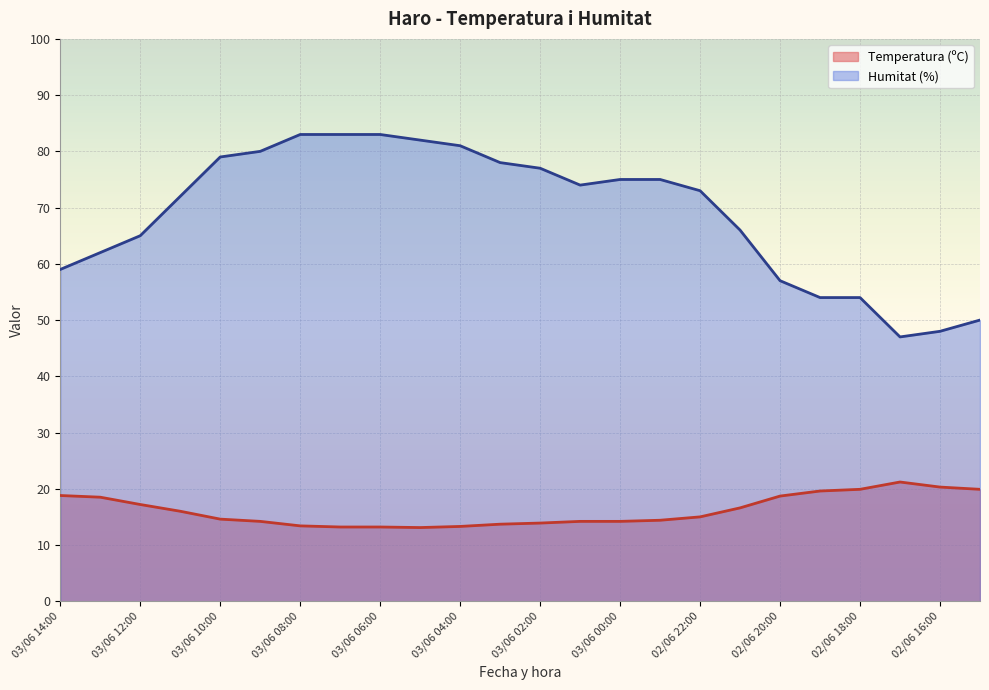

What is the difference between the second highest and minimum values in the Humitat (%) series?

36.0